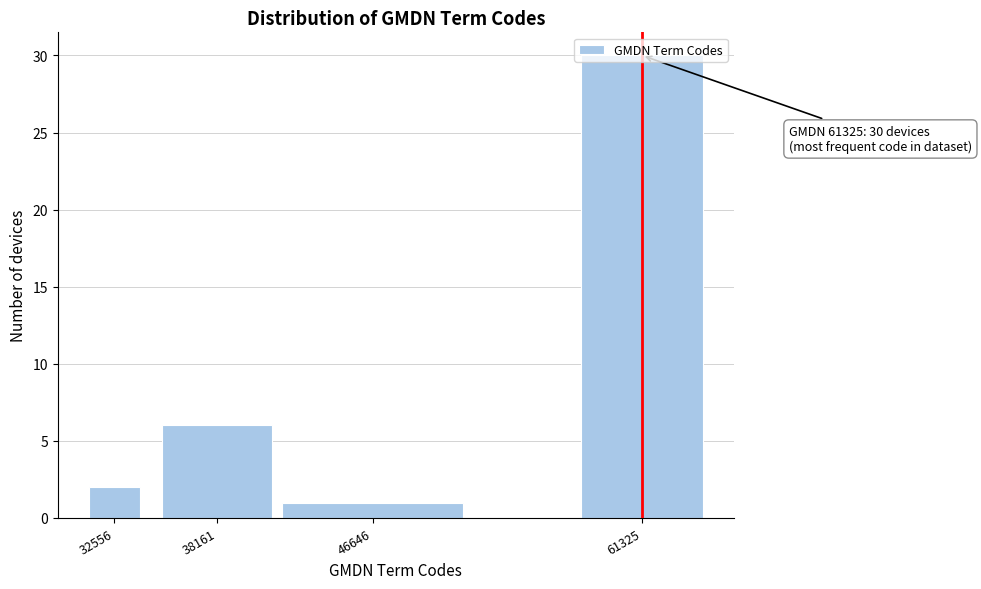

What is the average value?

10